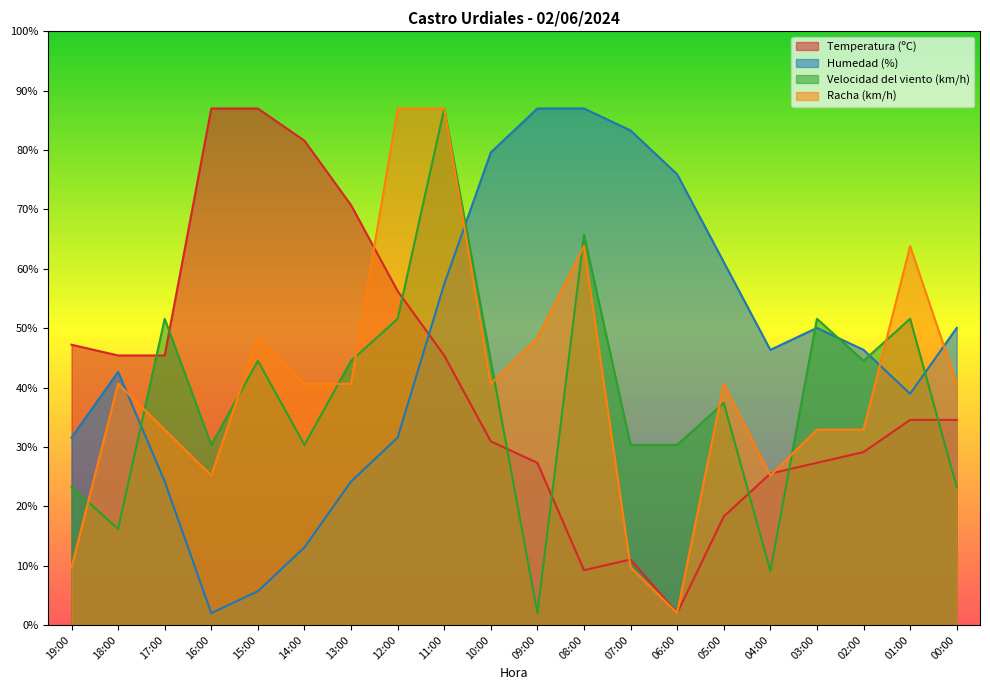

Where does the Velocidad del viento (km/h) series first go above 44?

17:00